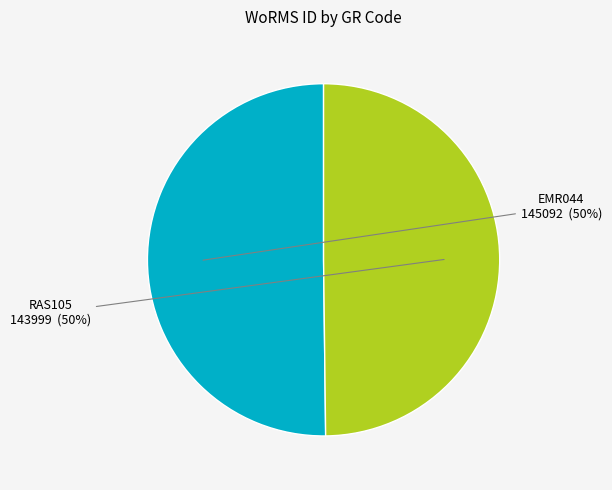

To the nearest percent, what is the average slice percentage?

50%